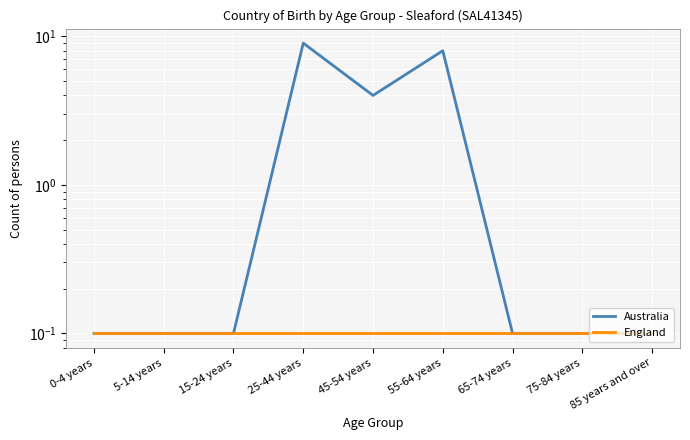

List the series in order of their overall mean, lowest first.

England, Australia